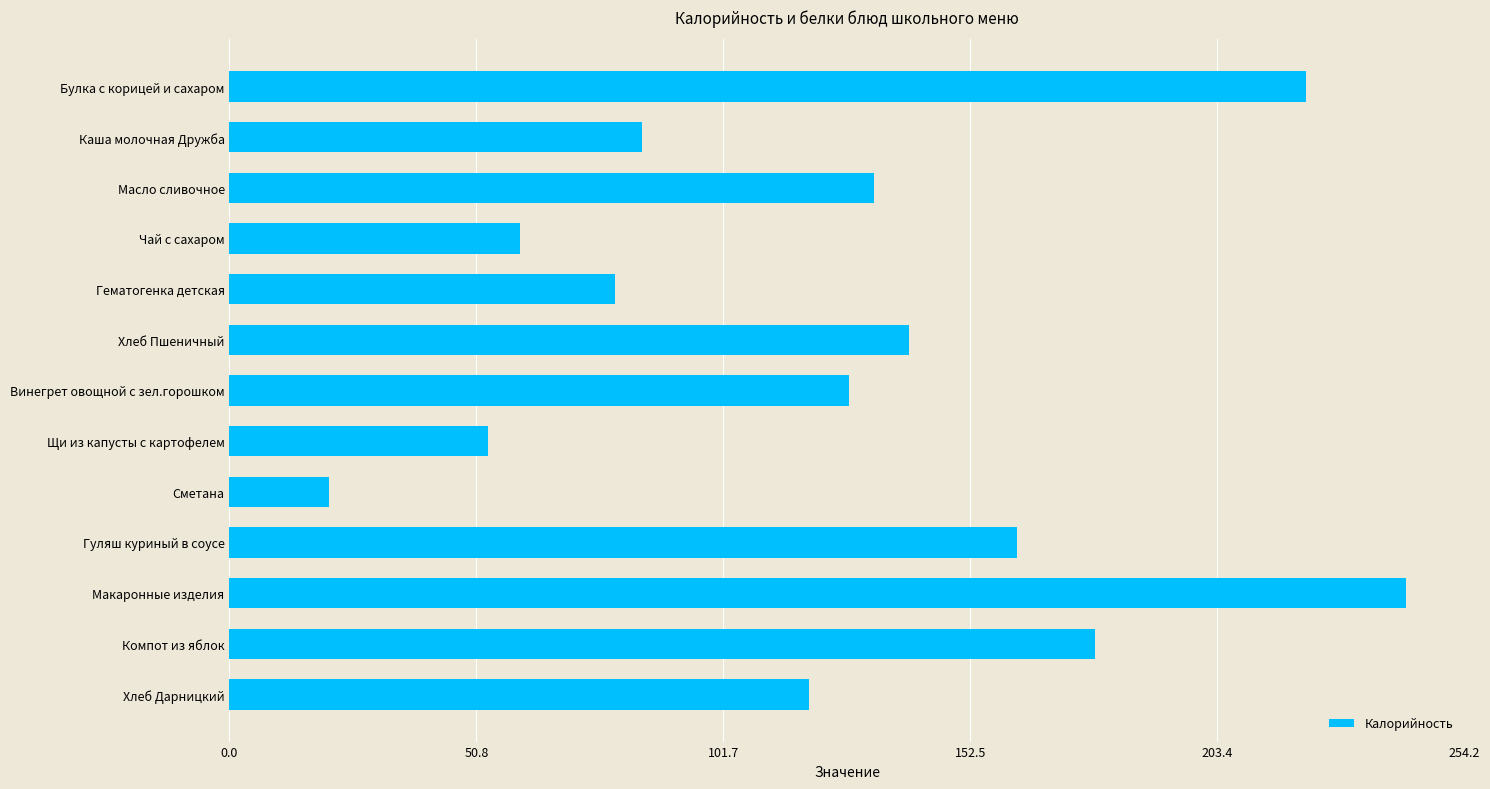

Are the bars horizontal?

Yes